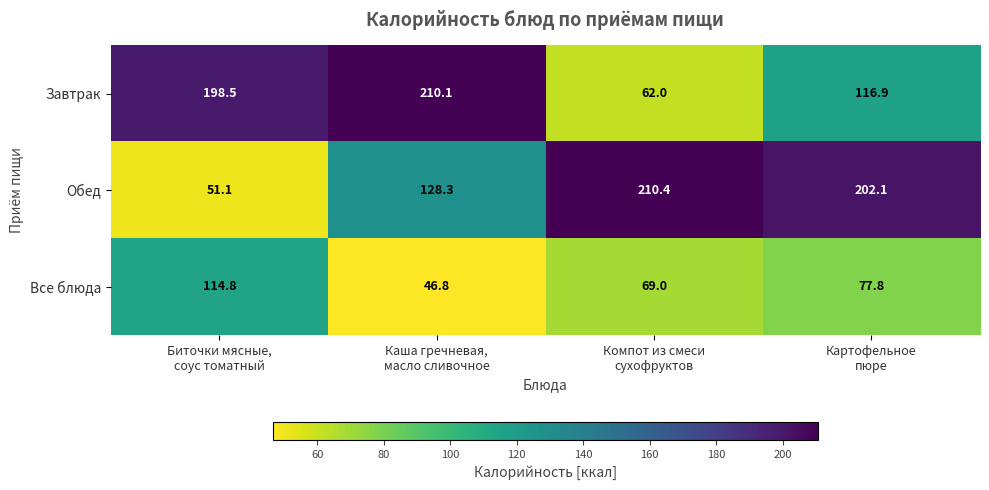

Reading right to left, list all the values displayed in this chart.

Завтрак: 116.9	62.0	210.1	198.5
Обед: 202.1	210.4	128.3	51.1
Все блюда: 77.8	69.0	46.8	114.8